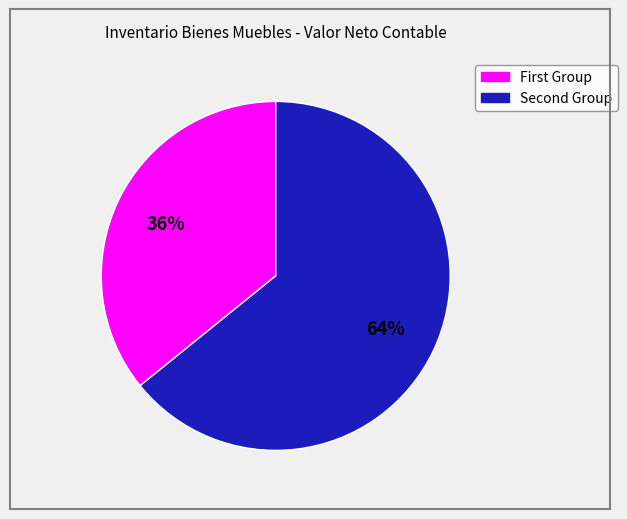

To the nearest percent, what is the average slice percentage?

50%